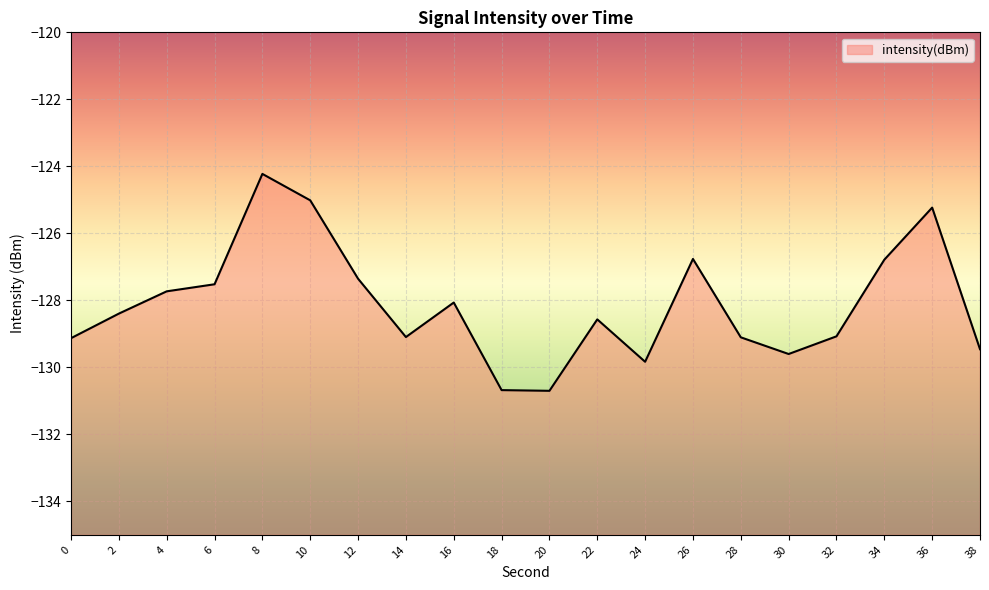

What is the minimum value shown in the chart?

-130.7